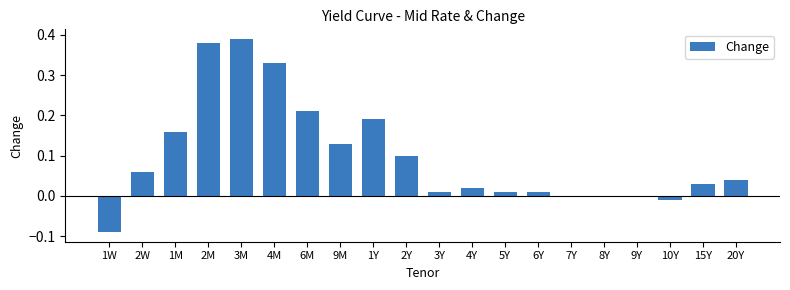

The value at 2W is 0.0. True or false?

False